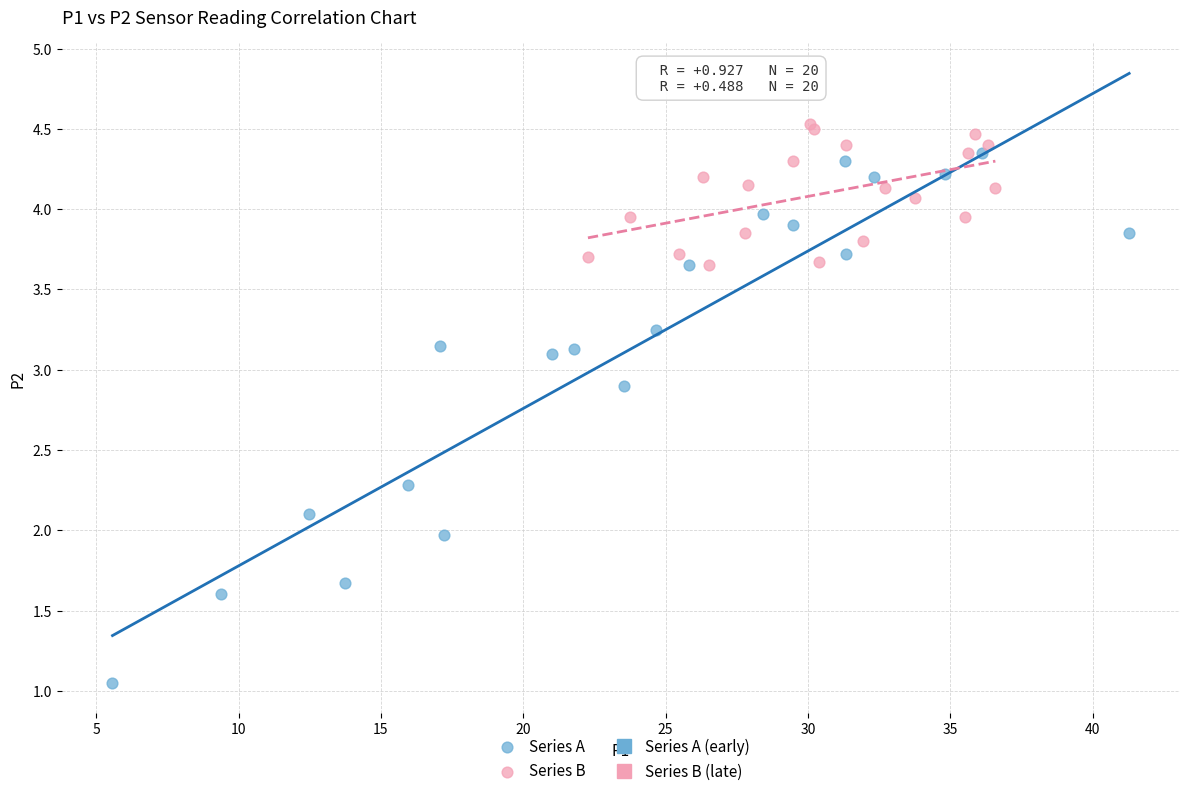

Which series reaches the maximum Y coordinate?

Series B